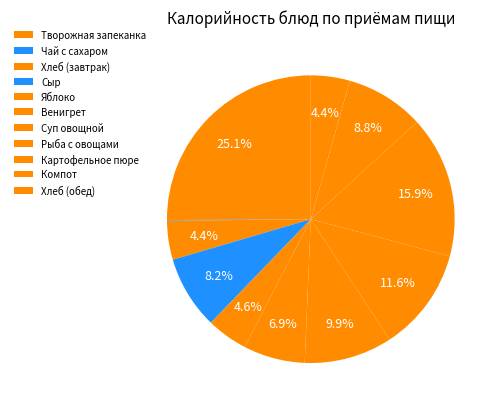

Rank the categories by value from lowest to highest.

Чай с сахаром, Хлеб (завтрак), Хлеб (обед), Яблоко, Венигрет, Сыр, Компот, Суп овощной, Рыба с овощами, Картофельное пюре, Творожная запеканка